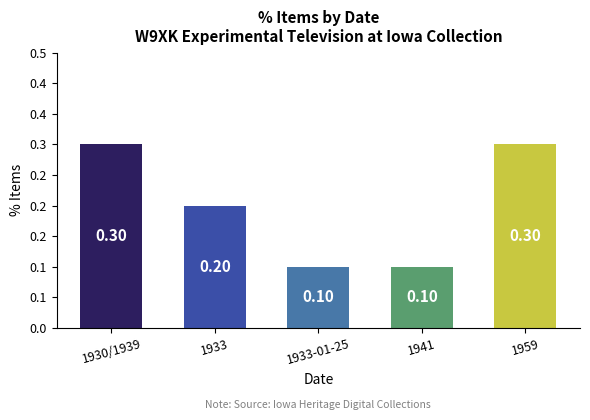

List the labels in order of value, smallest first.

1933-01-25, 1941, 1933, 1930/1939, 1959